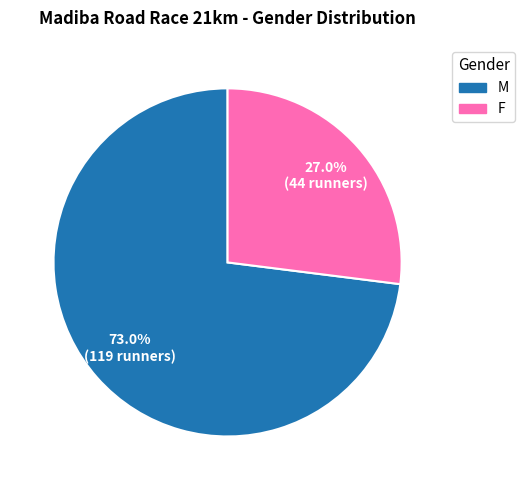

To the nearest percent, what percentage of the pie is M?

73%